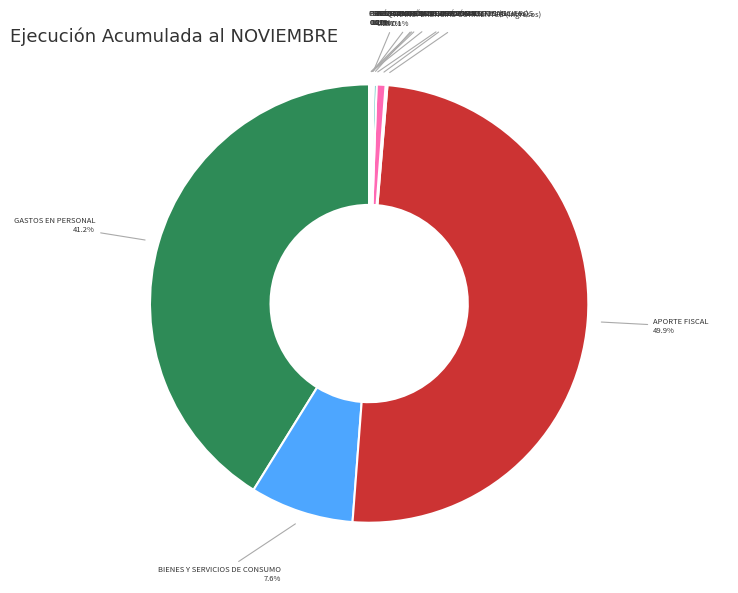

How much of the chart is everything except GASTOS EN PERSONAL?

58.8%